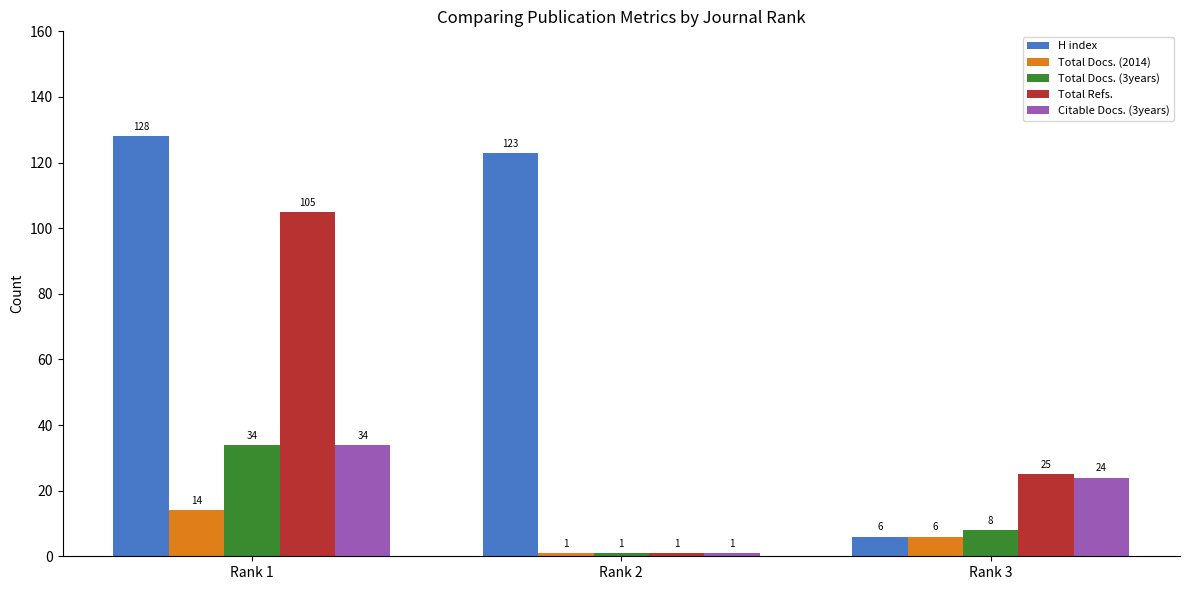

True or false: Total Docs. (2014) has a value of 1 at Rank 2.

True